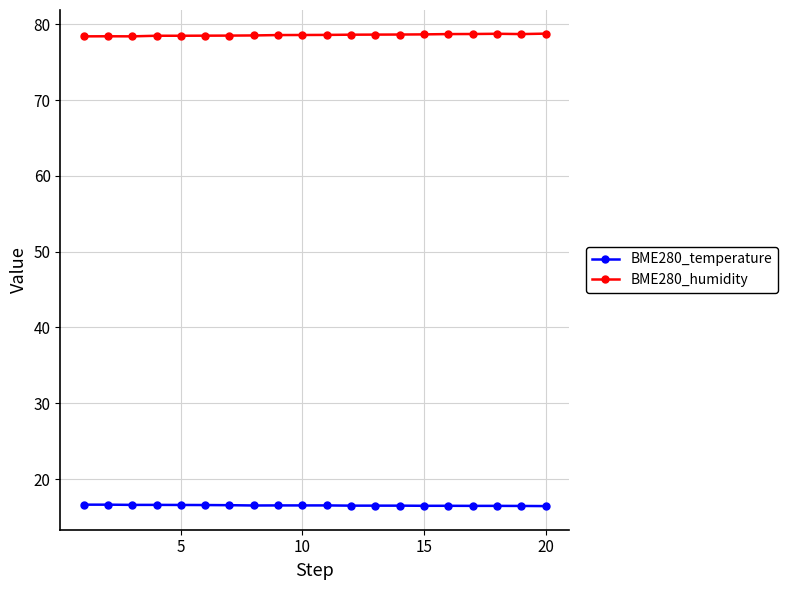

What is the average value of the BME280_humidity series?

78.6